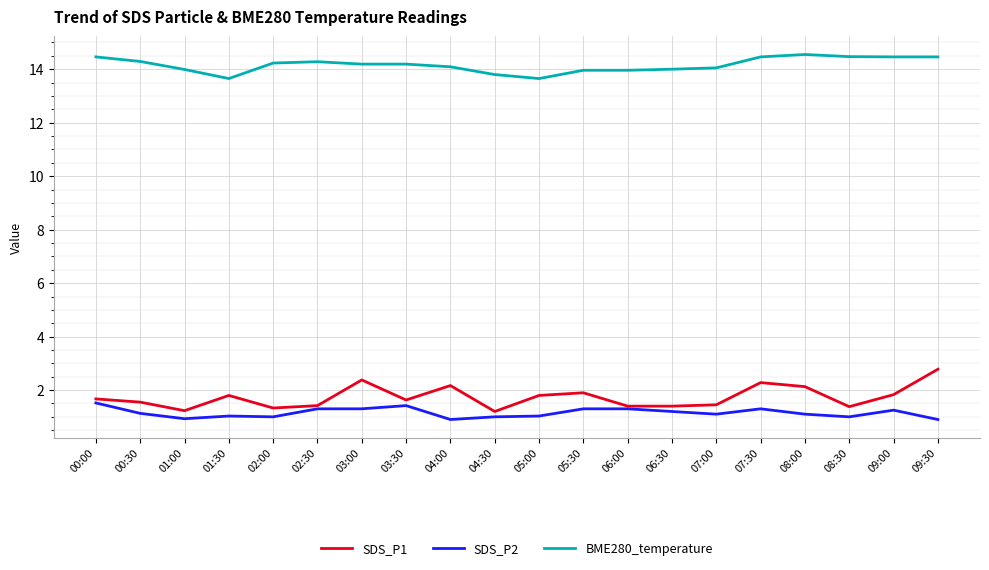

Count the number of categories in the chart.

20